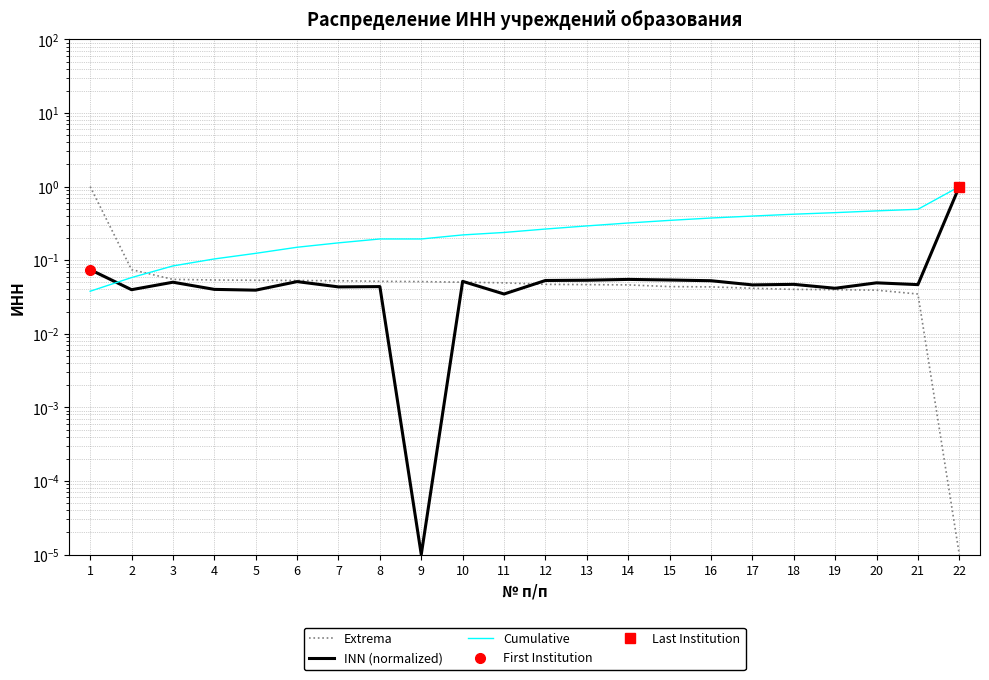

At which label does Extrema reach its minimum?

22